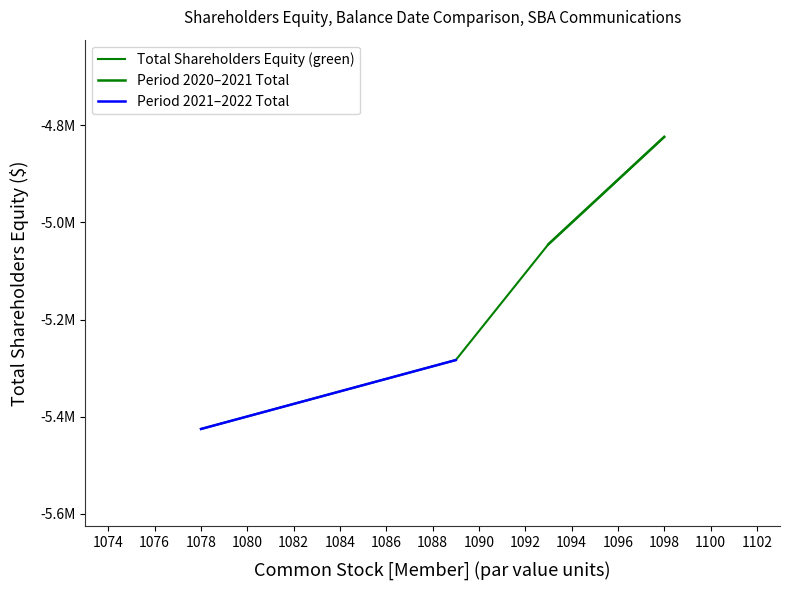

What value does the data have at Mar. 31, 2021, to the nearest 10?

-5045180